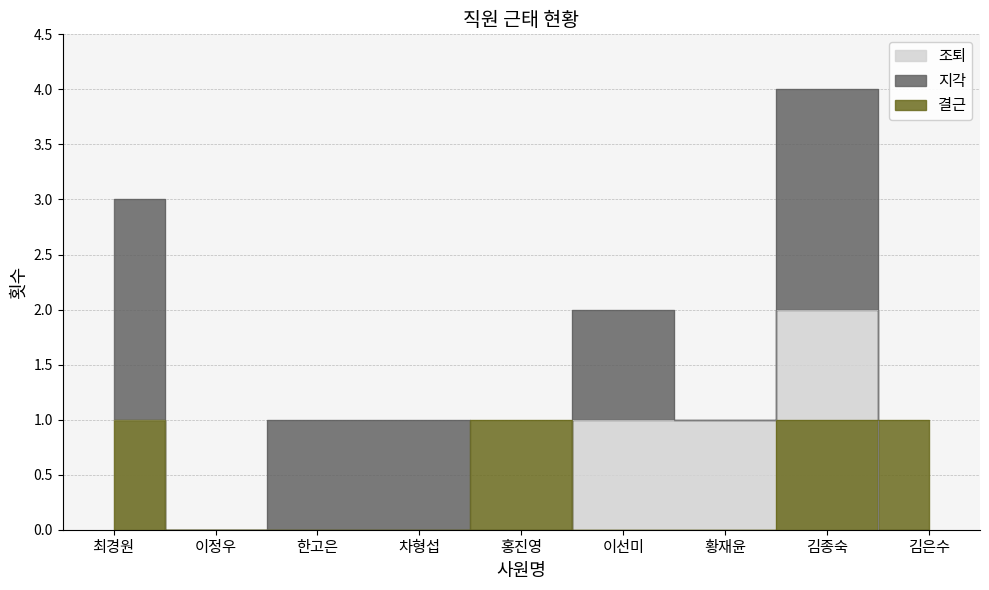

At which category is the sum across all series the highest?

김종숙